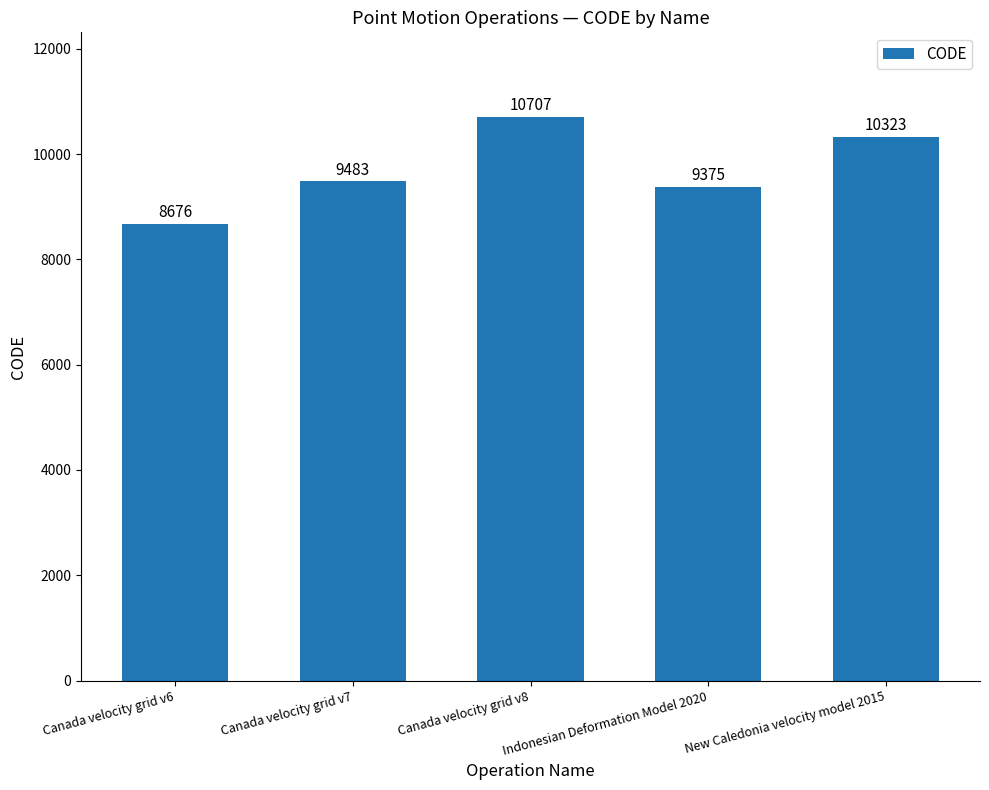

List the labels in order of value, largest first.

Canada velocity grid v8, New Caledonia velocity model 2015, Canada velocity grid v7, Indonesian Deformation Model 2020, Canada velocity grid v6